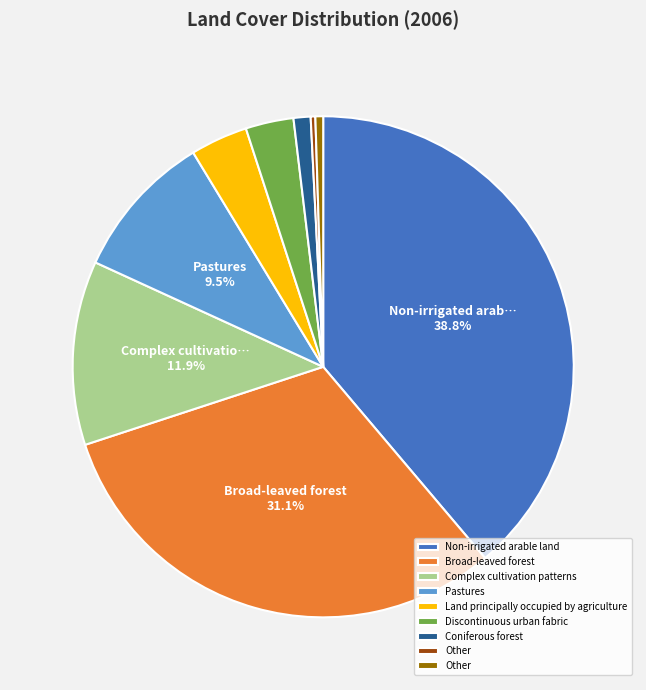

Is there any slice that represents more than half of the pie?

No